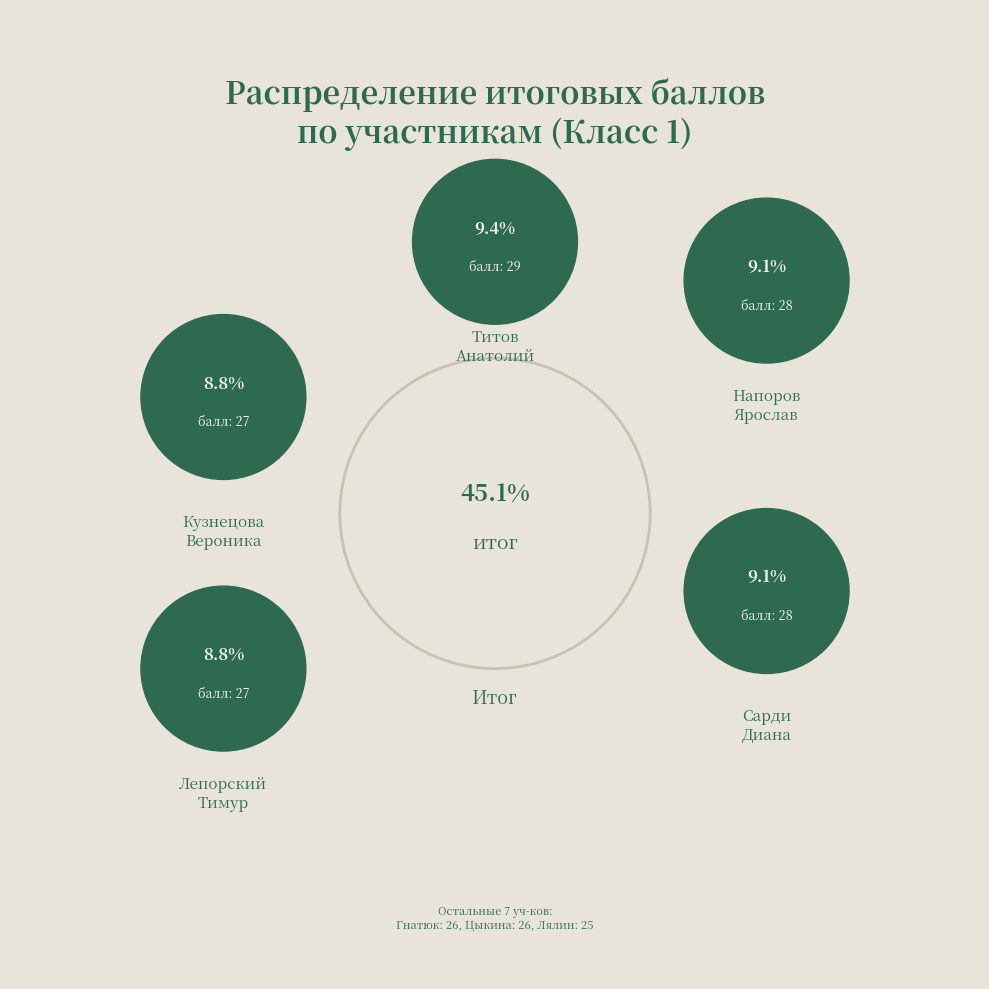

To the nearest percent, what portion does Цыкина Варвара represent?

8%